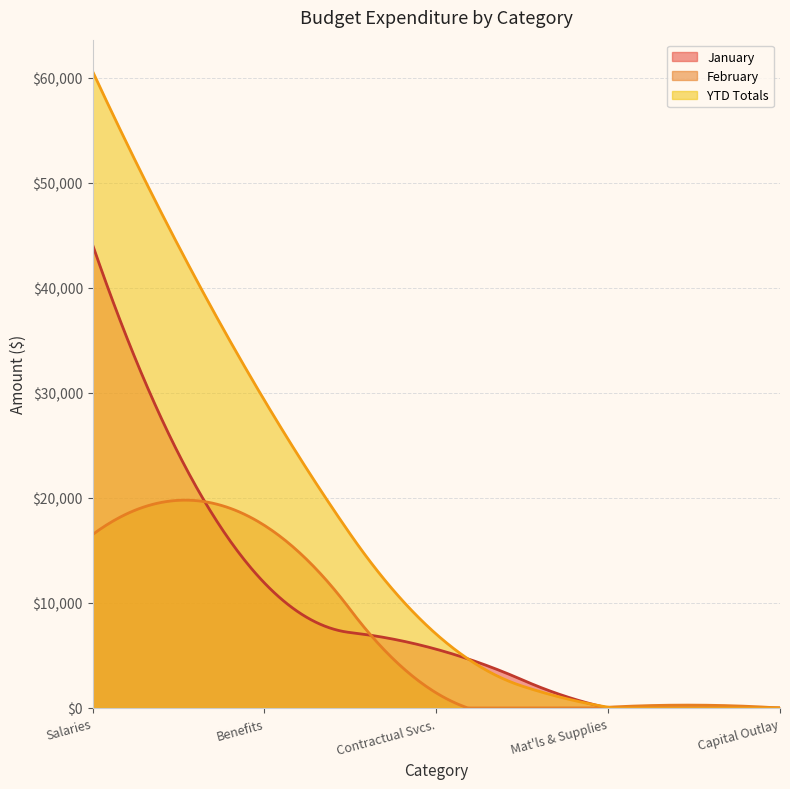

What is the difference between the highest and lowest values at Salaries?

44094.1